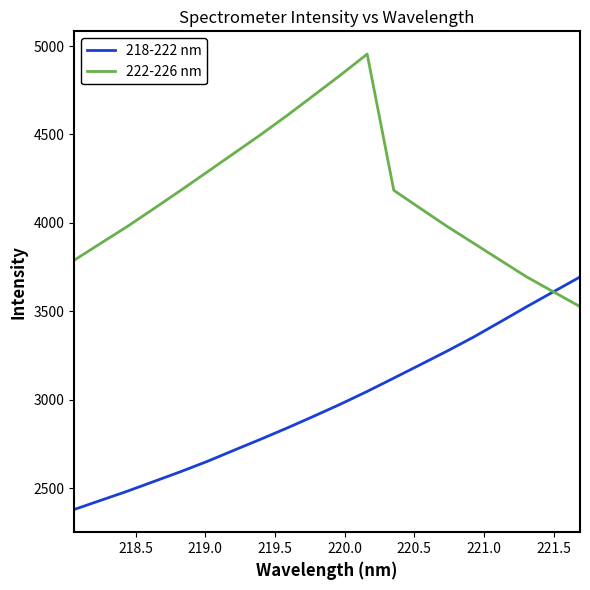

What is the maximum value for 222-226 nm?

4954.4